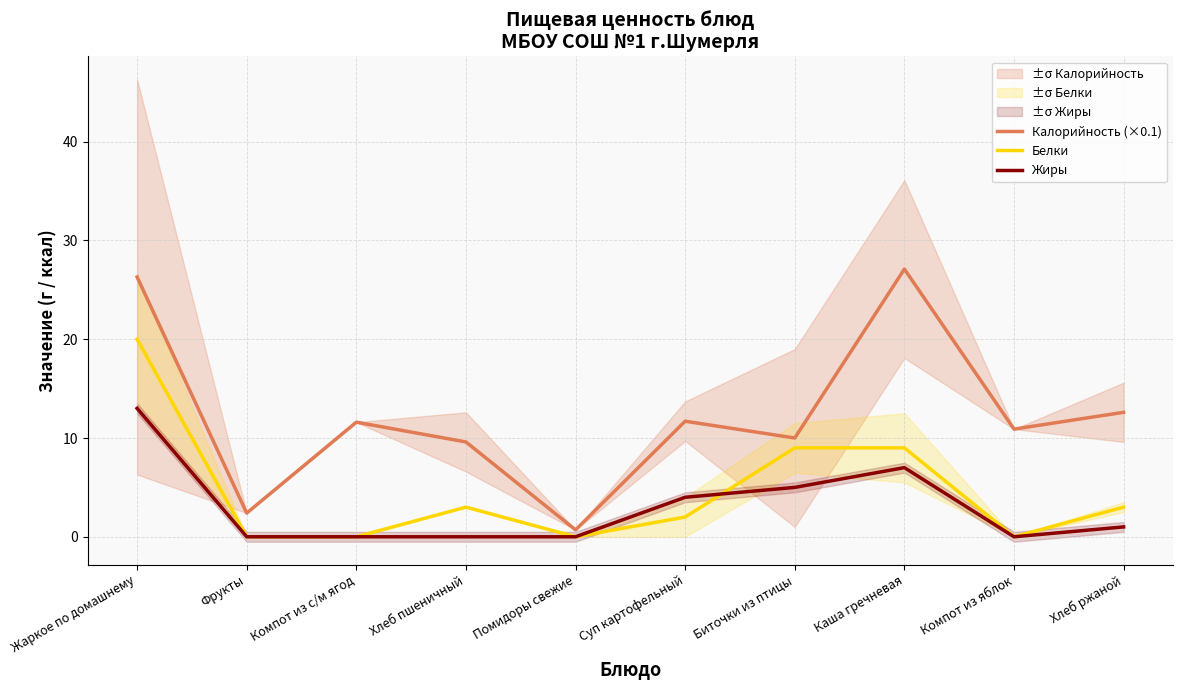

True or false: Калорийность (×0.1) has a value of 12.6 at Хлеб ржаной.

True